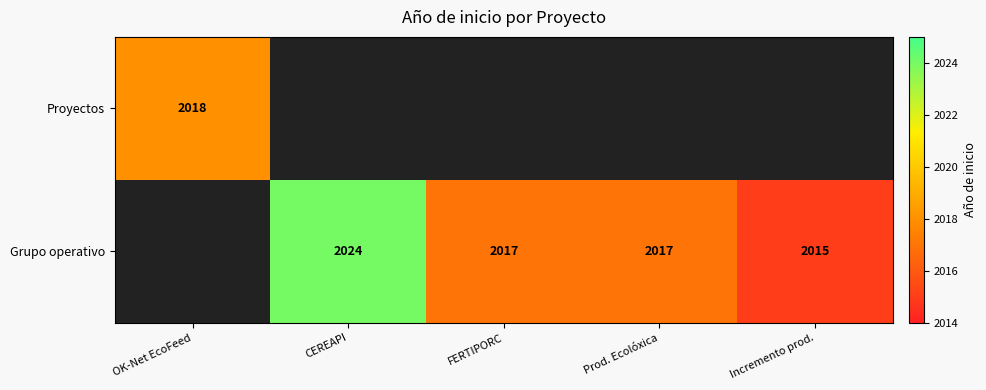

Is it true that Grupo operativo equals 3012 at Incremento prod.?

False